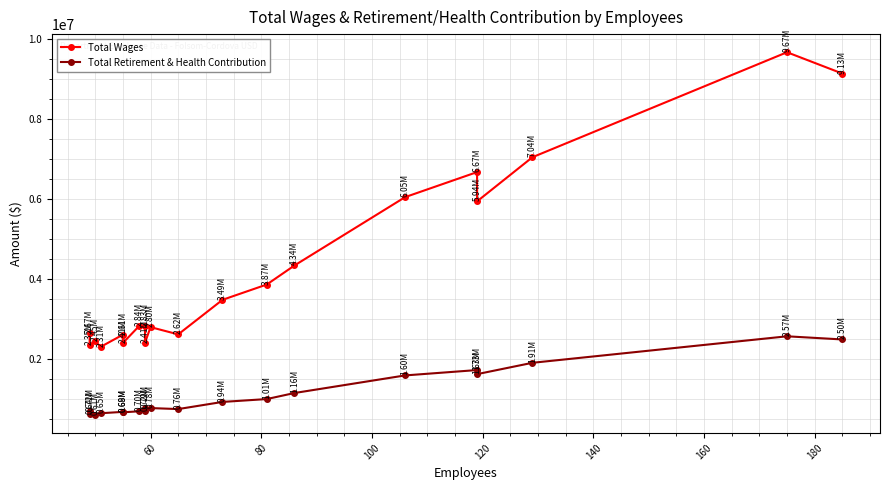

How many data points in Total Retirement & Health Contribution are above 789777?

9